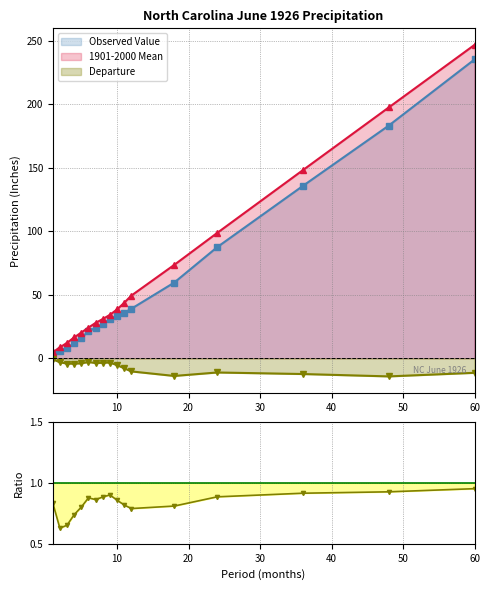

The value of Observed Value at 10 is 33.0. True or false?

True